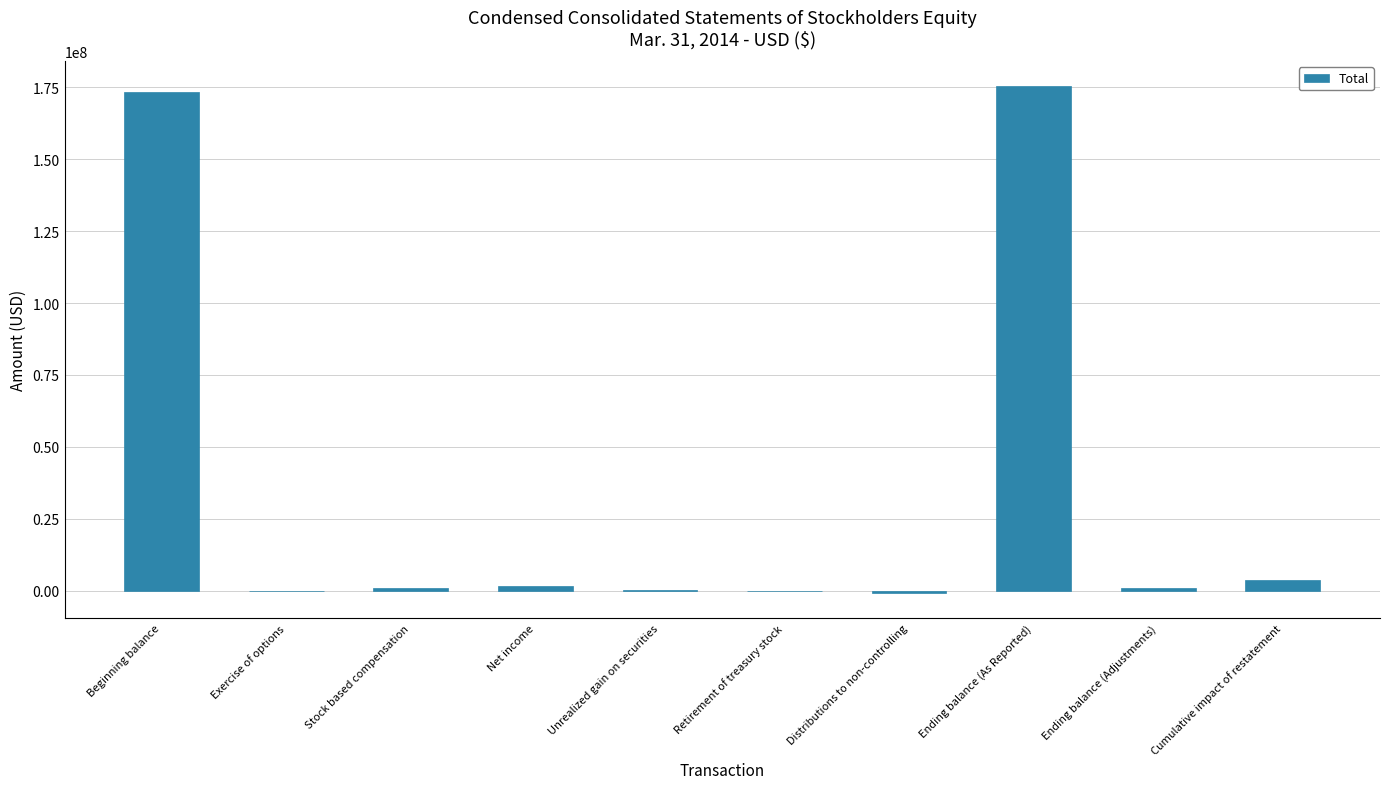

Where is the data nearest to the value 87325500?

Cumulative impact of restatement